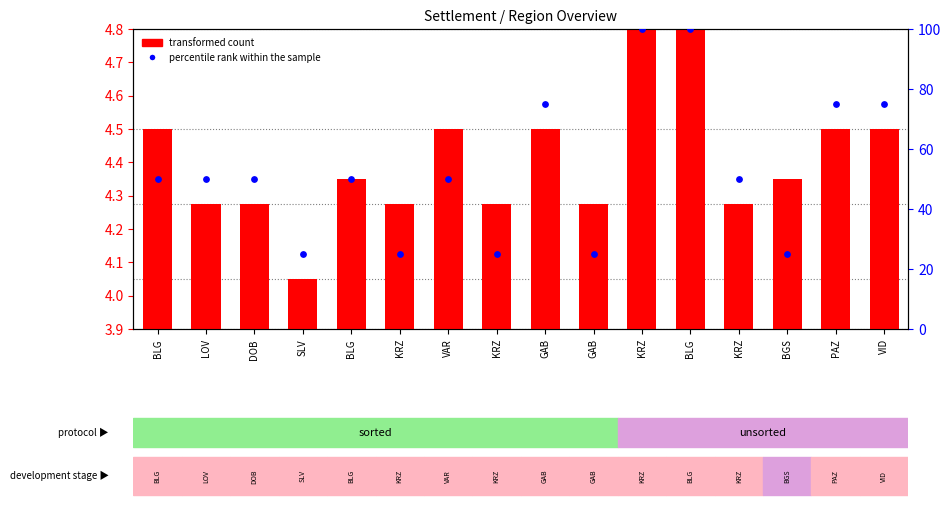

Is the value of transformed count at KRZ greater than the value of percentile rank within the sample at SLV?

No